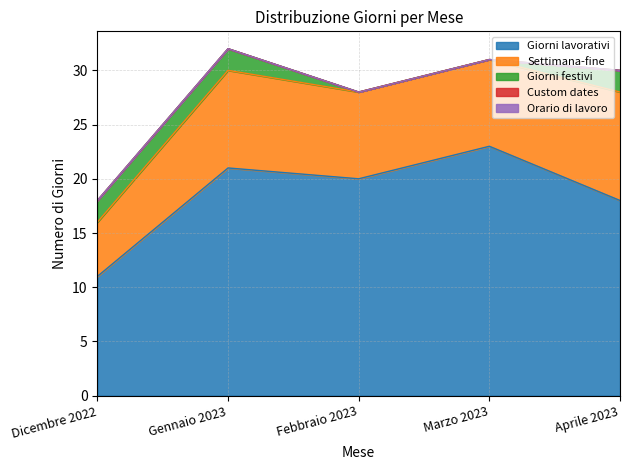

What position from the left is Dicembre 2022?

1